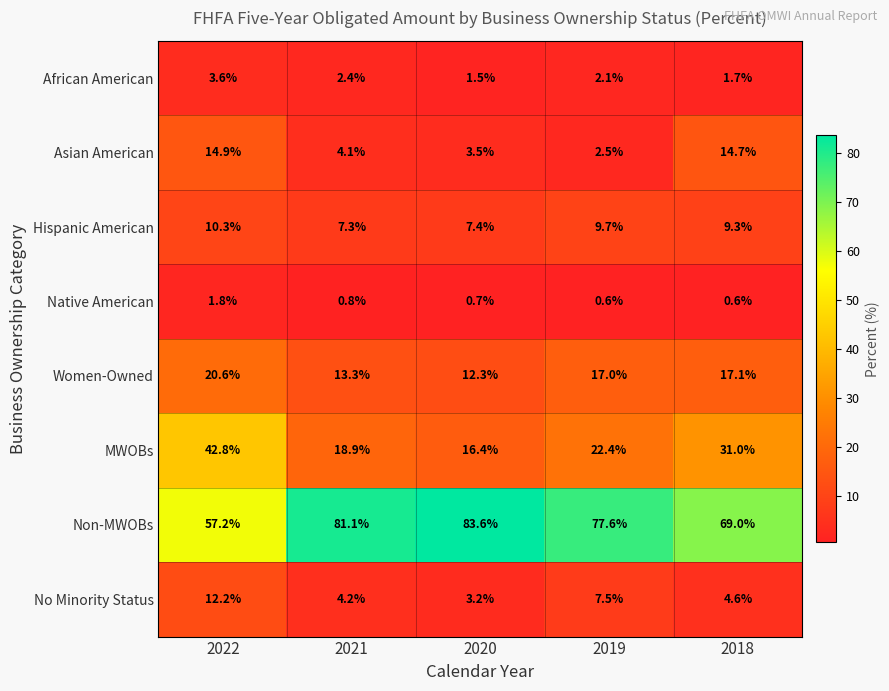

Which series has the largest total across all categories?

Non-MWOBs